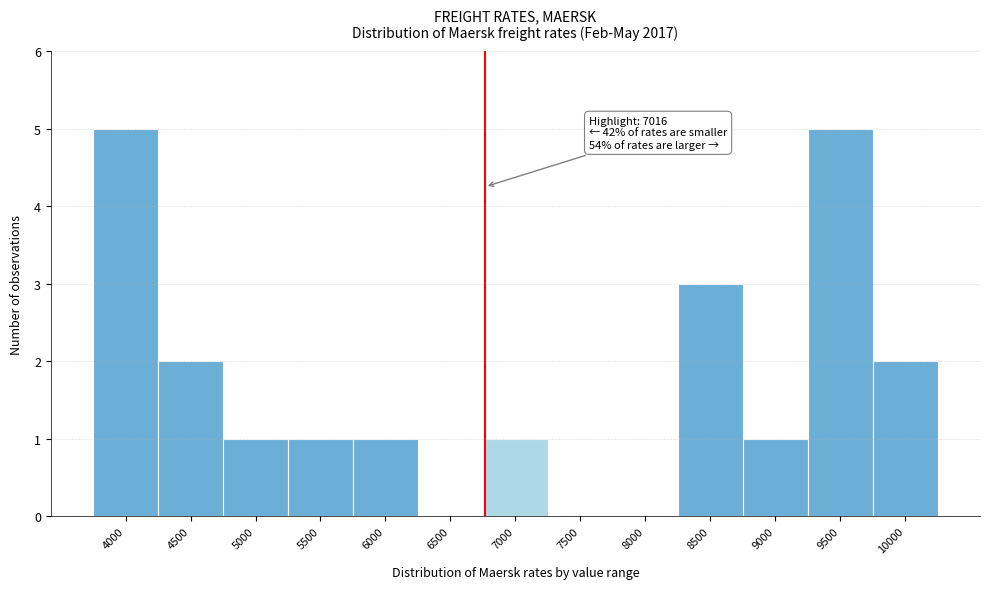

Reading right to left, extract all data points from this chart.

10000=2	9500=5	9000=1	8500=3	8000=0	7500=0	7000=1	6500=0	6000=1	5500=1	5000=1	4500=2	4000=5